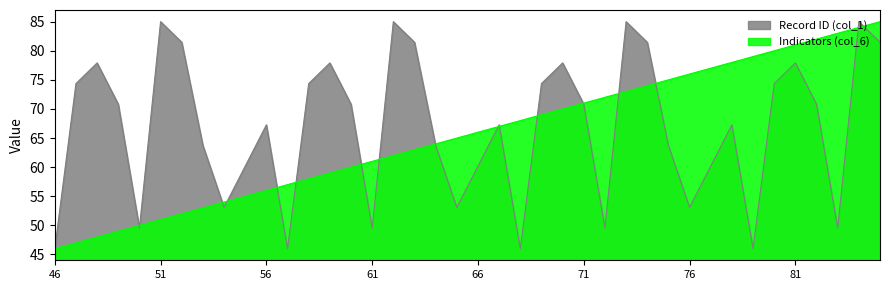

Reading left to right, transcribe all the data shown in this chart.

Indicators (col_6): 46=46.0	47=47.0	48=48.0	49=49.0	50=50.0	51=51.0	52=52.0	53=53.0	54=54.0	55=55.0	56=56.0	57=57.0	58=58.0	59=59.0	60=60.0	61=61.0	62=62.0	63=63.0	64=64.0	65=65.0	66=66.0	67=67.0	68=68.0	69=69.0	70=70.0	71=71.0	72=72.0	73=73.0	74=74.0	75=75.0	76=76.0	77=77.0	78=78.0	79=79.0	80=80.0	81=81.0	82=82.0	83=83.0	84=84.0	85=85.0
Record ID (col_1): 46=46.0	47=74.4	48=77.9	49=70.8	50=49.5	51=85.0	52=81.5	53=63.7	54=53.1	55=60.2	56=67.3	57=46.0	58=74.4	59=77.9	60=70.8	61=49.5	62=85.0	63=81.5	64=63.7	65=53.1	66=60.2	67=67.3	68=46.0	69=74.4	70=77.9	71=70.8	72=49.5	73=85.0	74=81.5	75=63.7	76=53.1	77=60.2	78=67.3	79=46.0	80=74.4	81=77.9	82=70.8	83=49.5	84=85.0	85=81.5